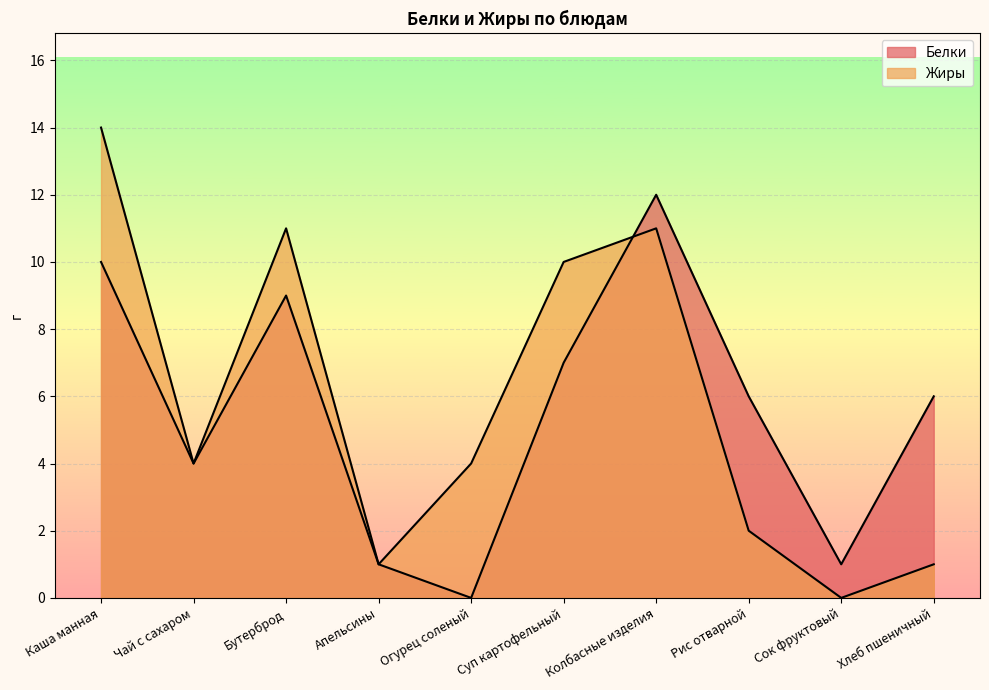

What is the sum of the Белки values at Рис отварной and Огурец соленый?

6